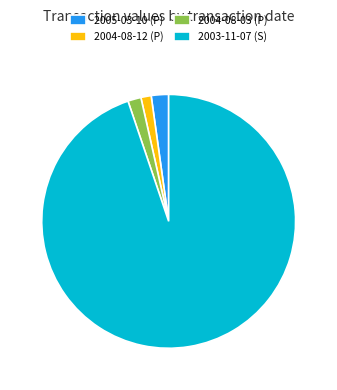

Does any single category account for the majority?

Yes